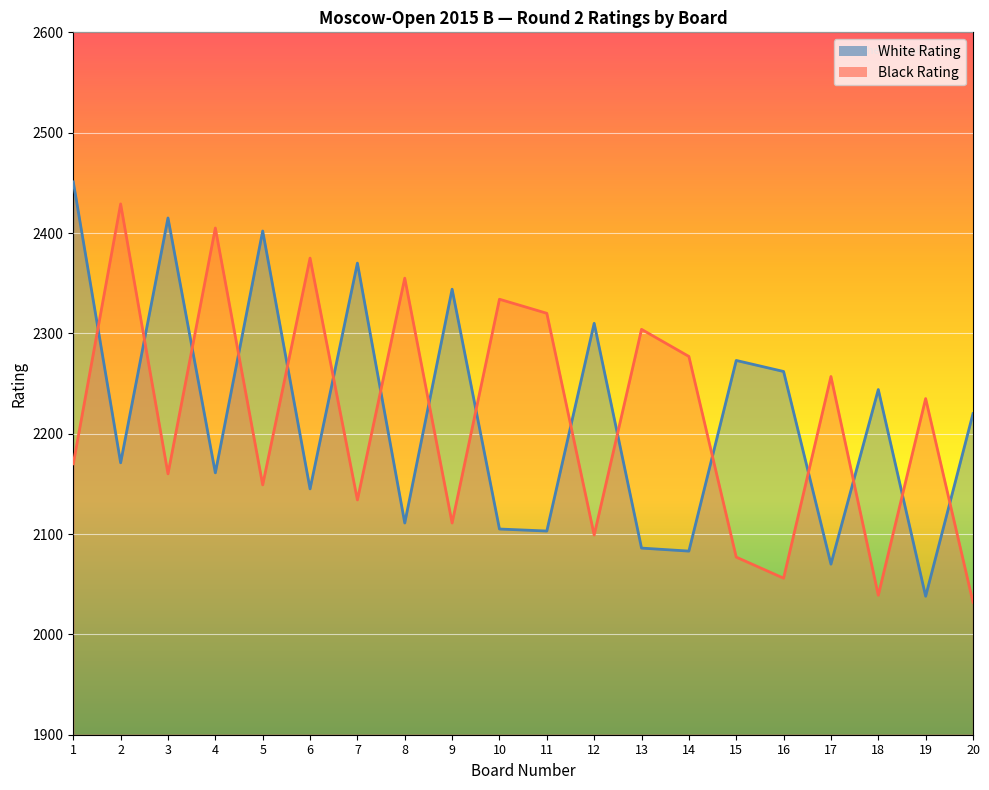

What is the average value of the Black Rating series?

2216